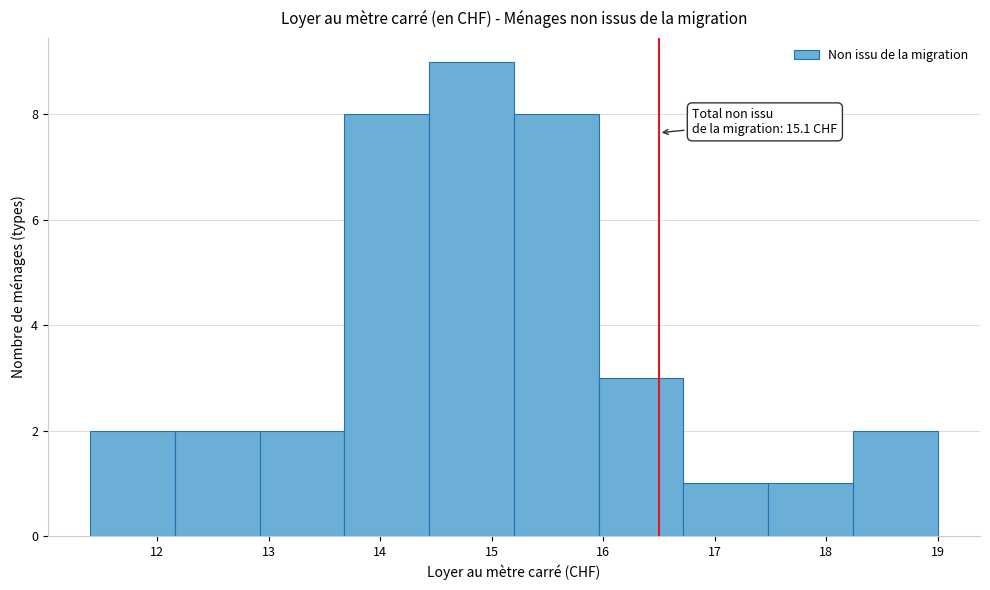

Which range on the x-axis has the tallest bar?

14.44 to 15.20